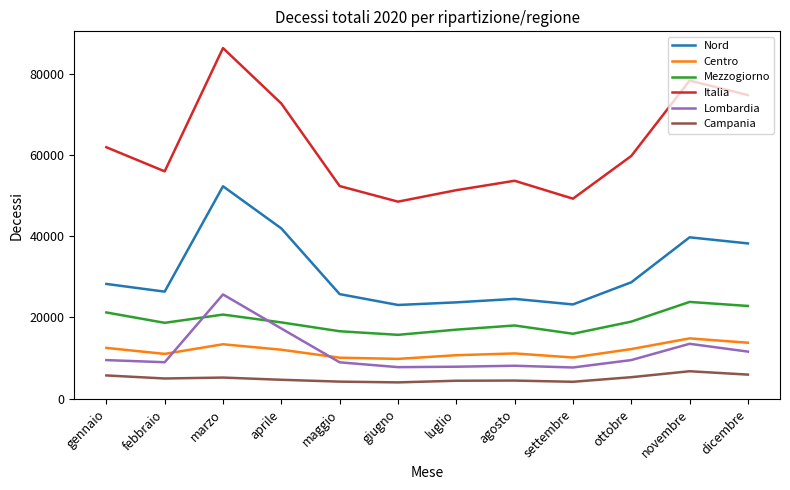

What is the approximate value of Centro at giugno?

9782